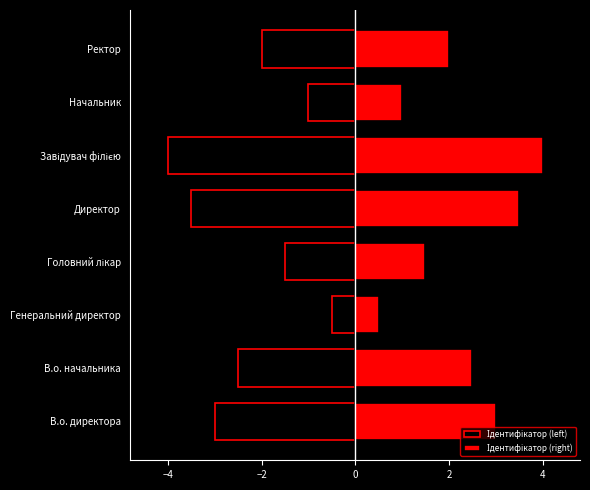

Does the chart contain any negative values?

Yes